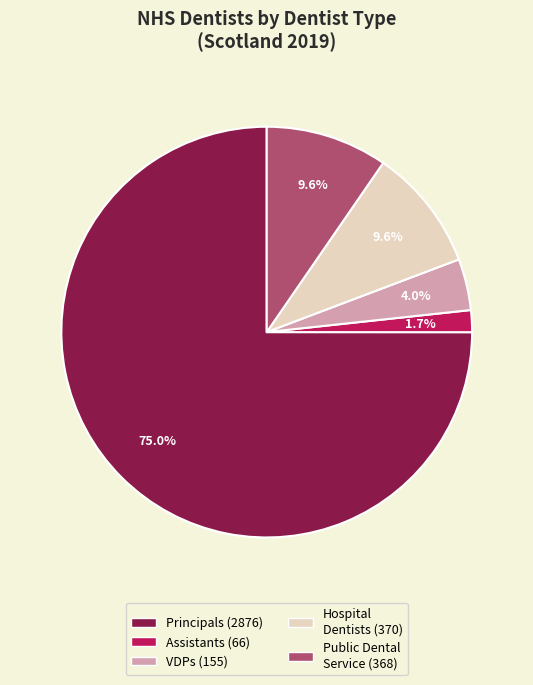

Is there a majority slice in this chart?

Yes